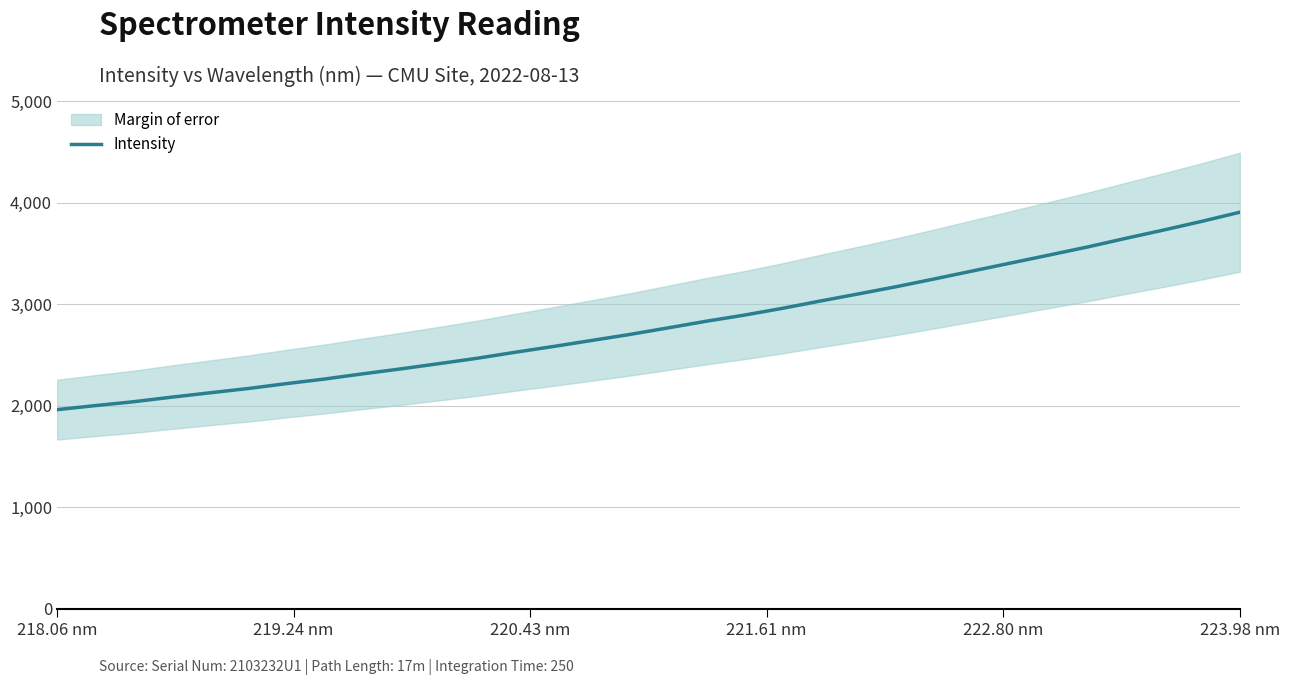

Reading right to left, transcribe all the data shown in this chart.

3907.4	3817.3	3731.8	3649.5	3564.6	3485.8	3407.6	3329.6	3251.1	3174.7	3102.9	3032.6	2960.2	2893.4	2833.0	2767.4	2702.9	2643.6	2584.5	2527.7	2468.3	2415.4	2363.7	2314.8	2263.6	2218.1	2170.2	2127.9	2085.0	2039.9	2001.9	1962.1